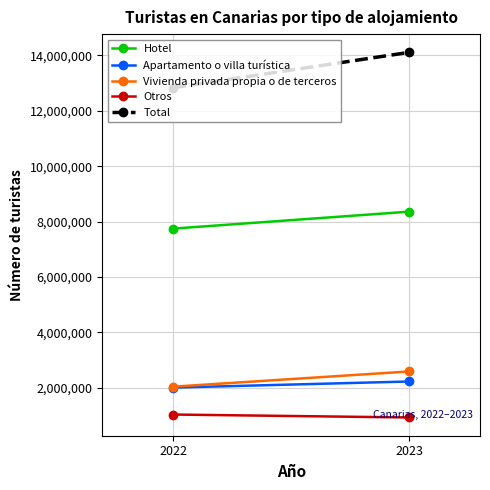

Which category has the lowest value across all series?

2023